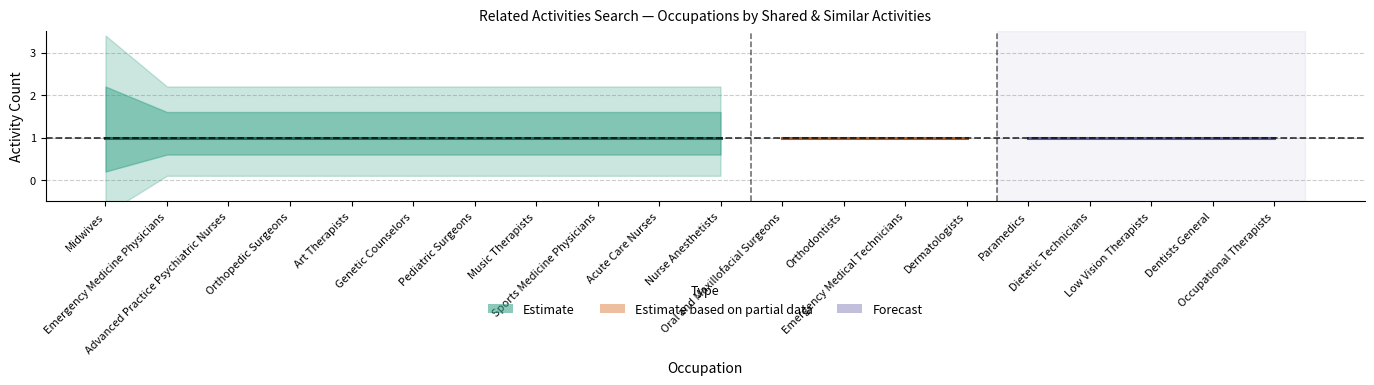

Reading left to right, what are all the values shown in this chart?

Shared Activities: 1	1	1	1	1	1	1	1	1	1	1	1	1	1	1	1	1	1	1	1
Similar Activities: 2	1	1	1	1	1	1	1	1	1	1	0	0	0	0	0	0	0	0	0